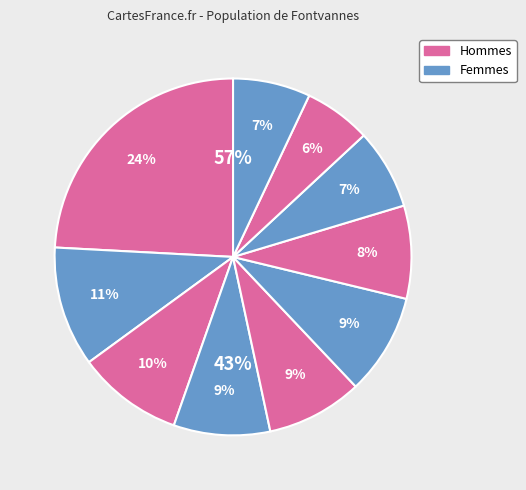

Is the sum of pct35 and pct05 greater than half?

No